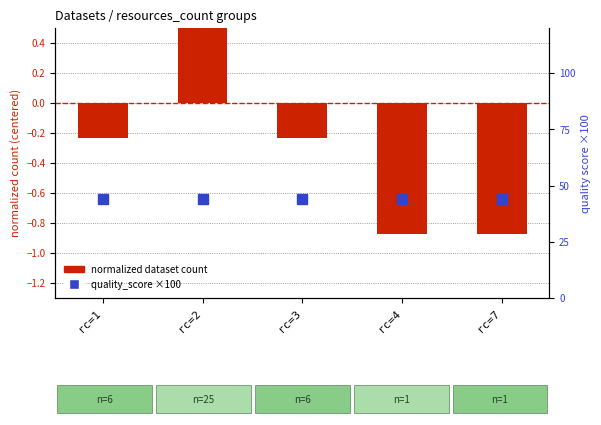

What is the maximum value shown in the chart?

44.0